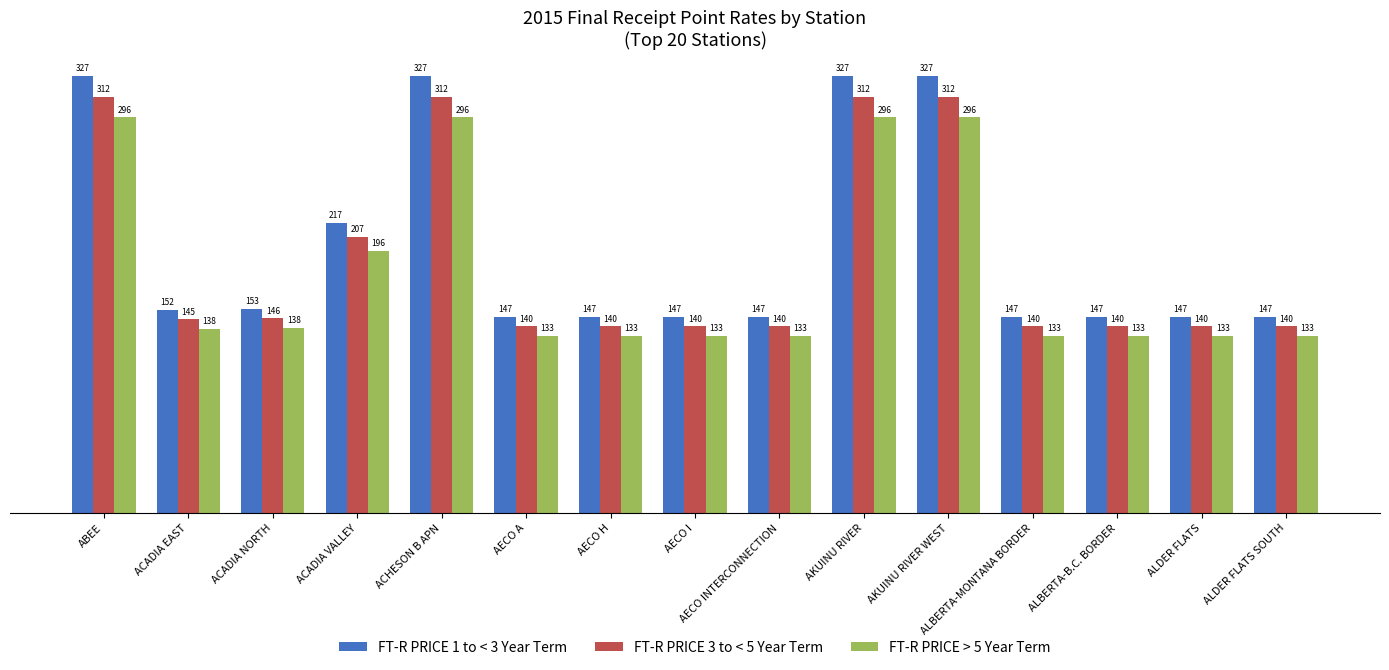

True or false: FT-R PRICE 3 to < 5 Year Term has a value of 311.6 at ACHESON B APN.

True